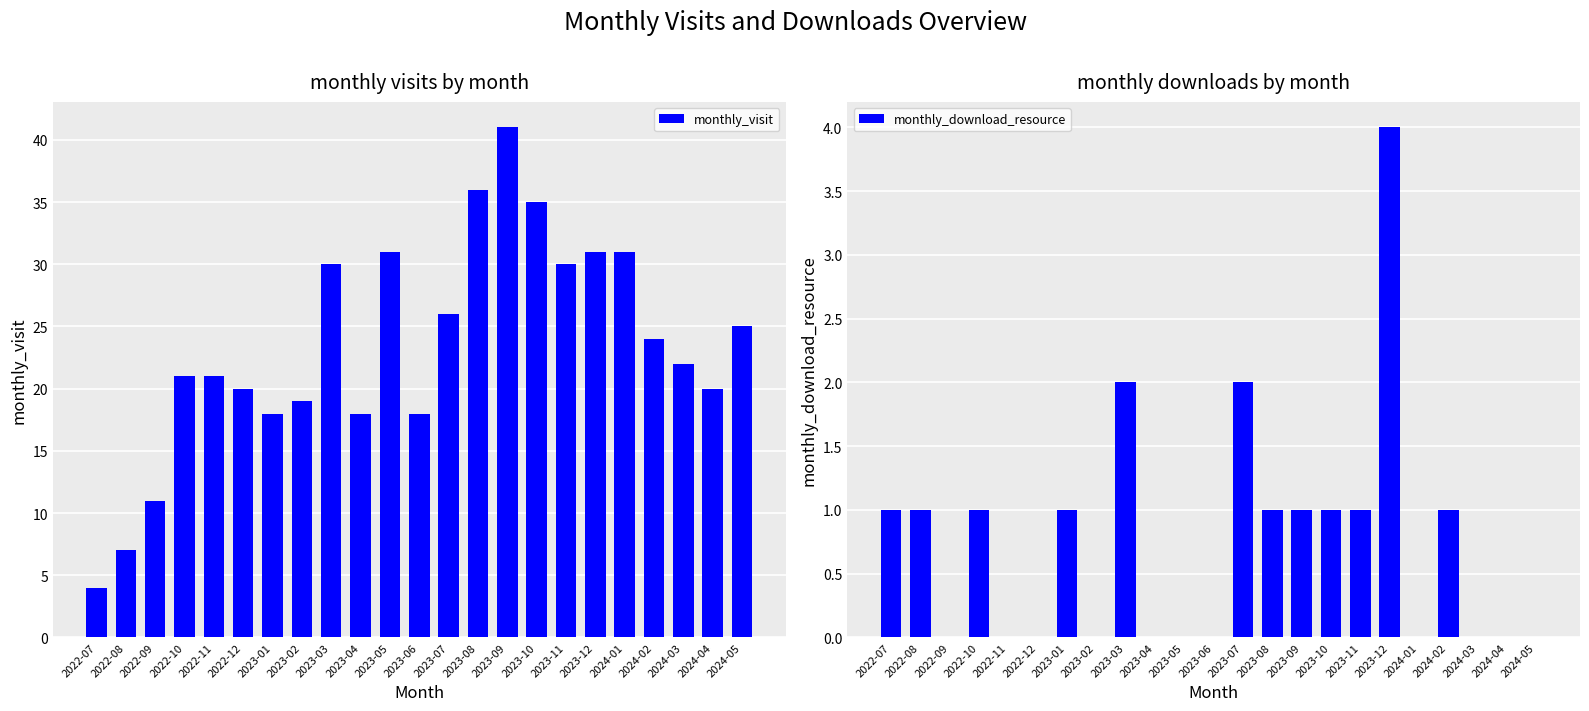

What is the difference between the highest and lowest values at 2024-04?

20